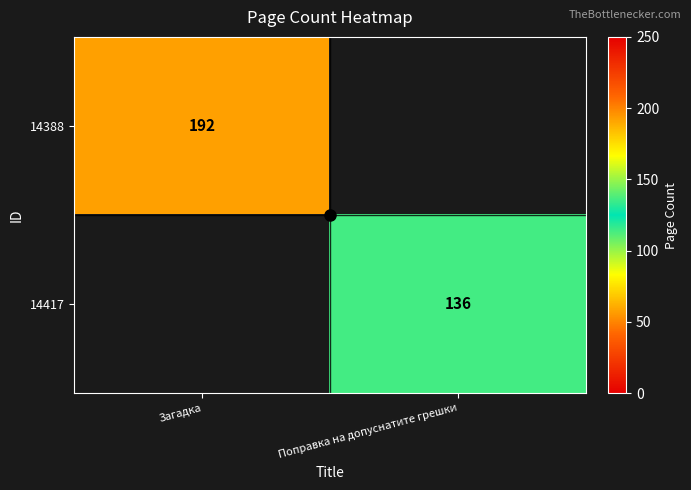

At how many categories does at least one series exceed 108?

2